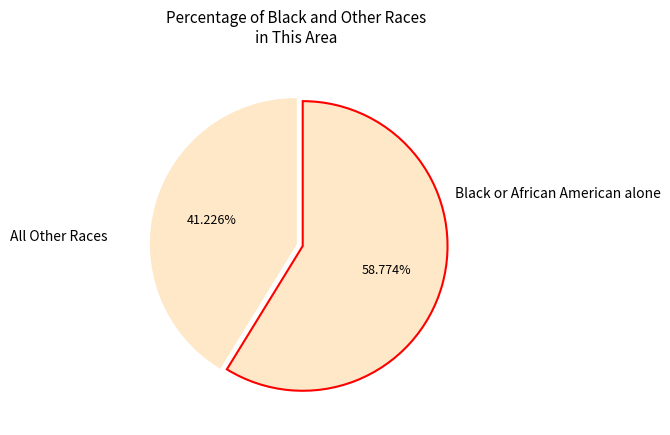

How many segments does this pie chart have?

2